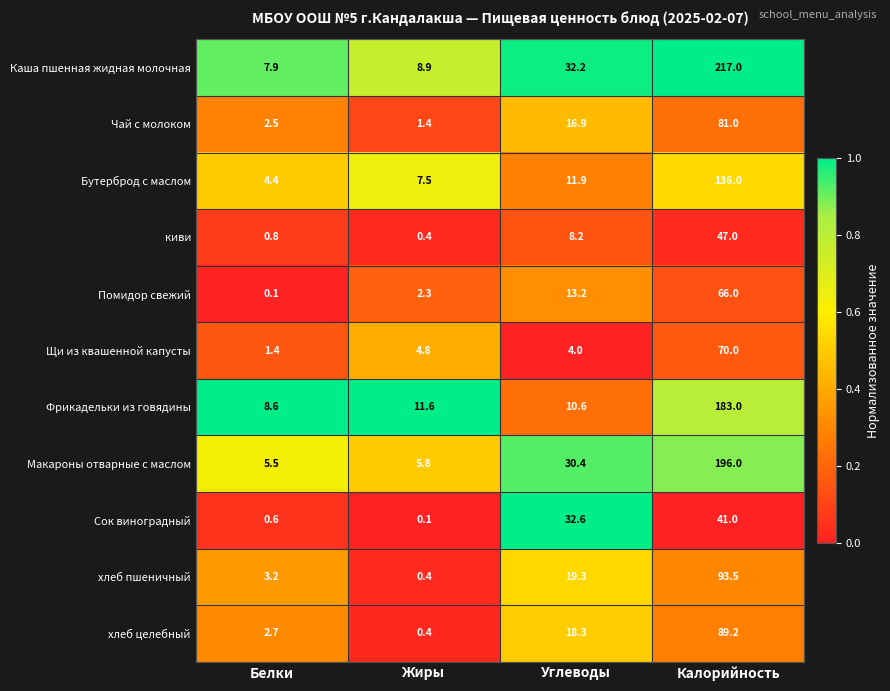

List the series in order of their peak value, lowest first.

Сок виноградный, киви, Помидор свежий, Щи из квашенной капусты, Чай с молоком, хлеб целебный, хлеб пшеничный, Бутерброд с маслом, Фрикадельки из говядины, Макароны отварные с маслом, Каша пшенная жидная молочная